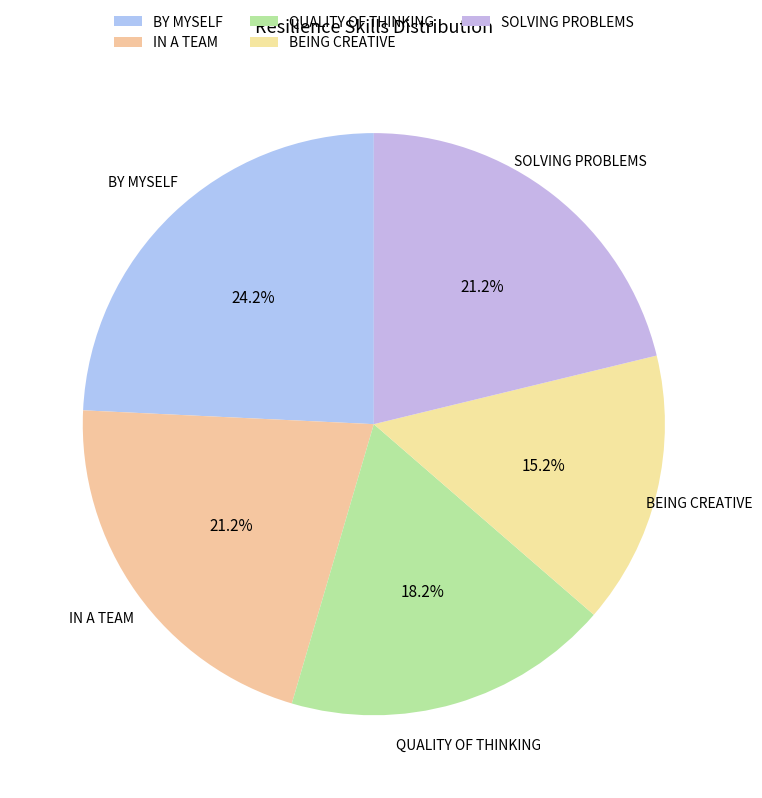

How much of the chart is everything except QUALITY OF THINKING?

81.8%